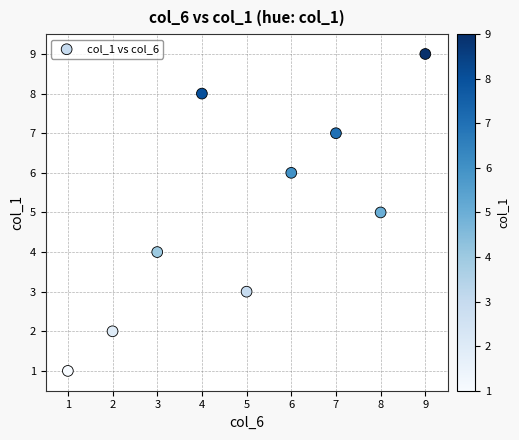

What is the average Y value?

5